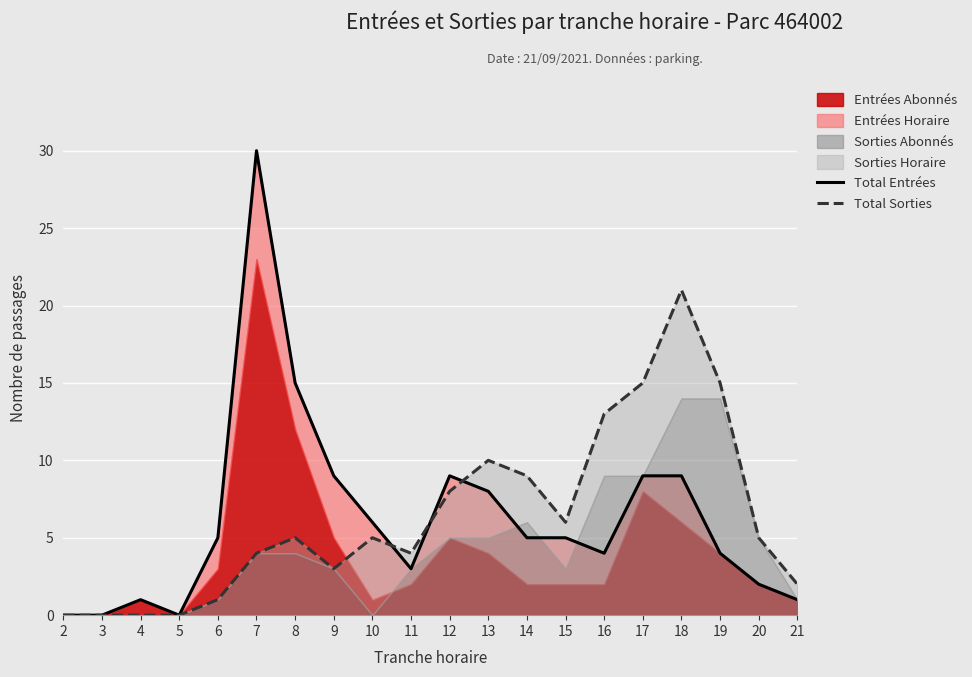

What is the value of the Total Entrées point at the 18th from the left?

4